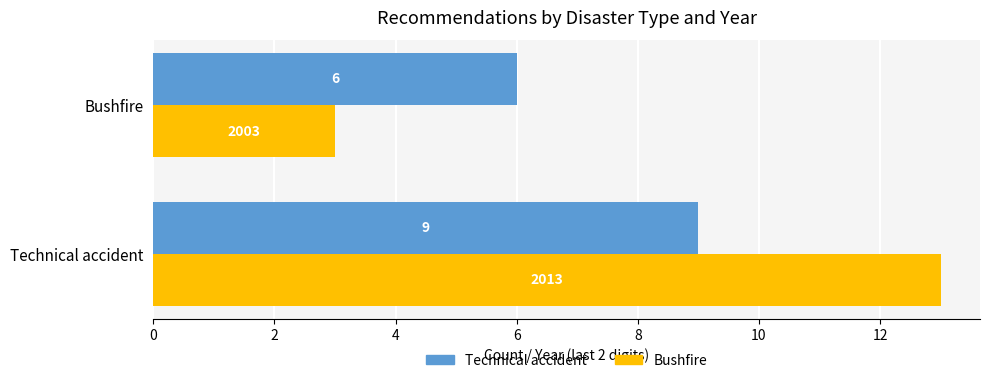

Which series has the largest total across all categories?

Bushfire